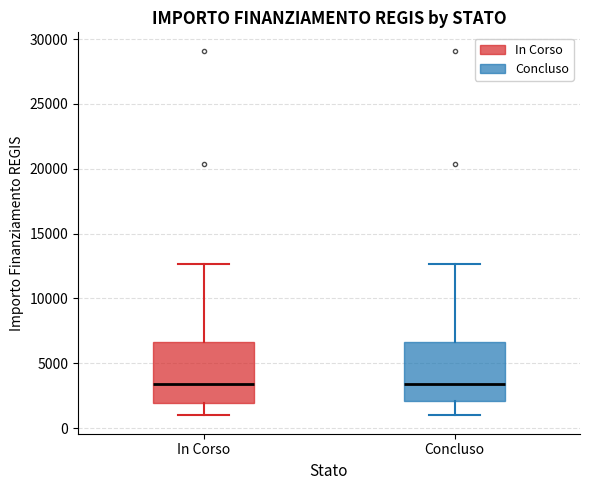

Where is the upper edge of the box for In Corso on the y-axis? The values are not printed on the chart, so give them approximately, as read against the axis.

6500